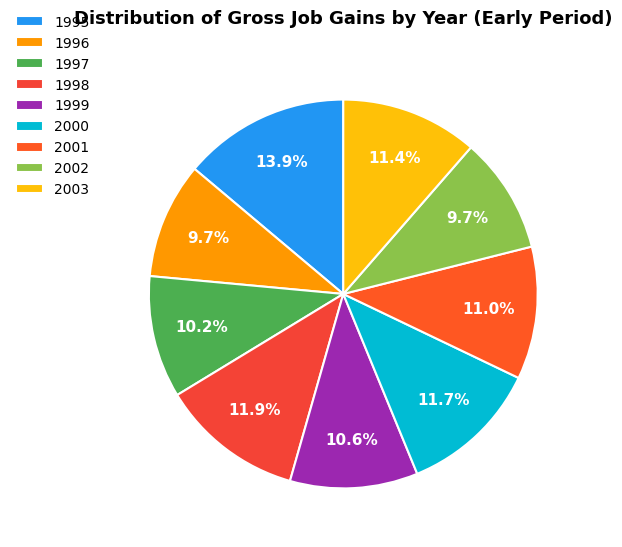

Is it true that 2003 is 23% of the pie?

False